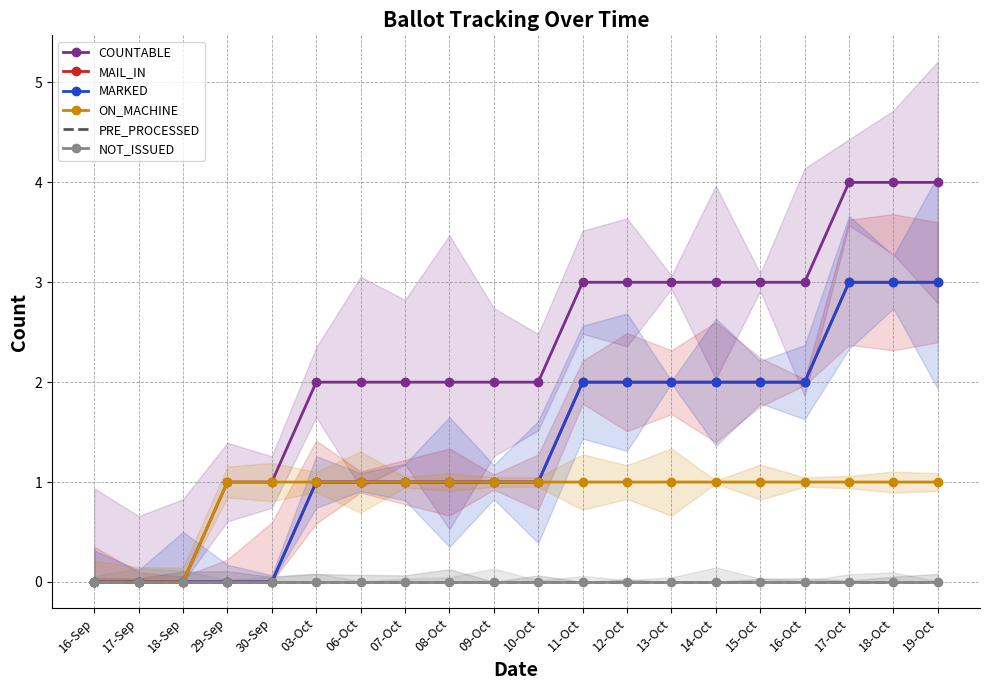

True or false: PRE_PROCESSED and MARKED cross at least once.

False